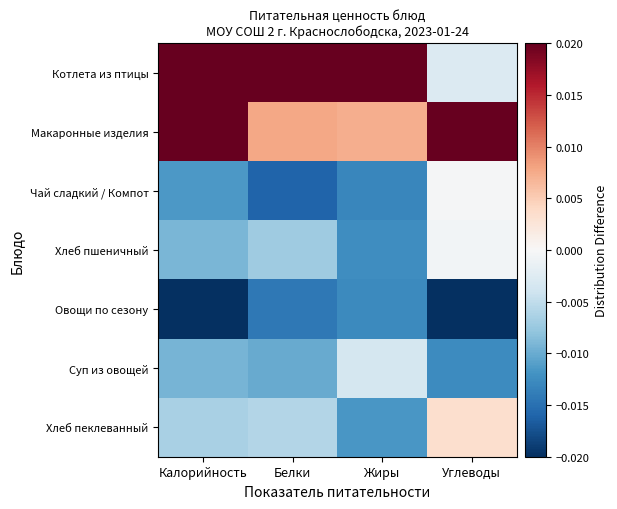

How many distinct data groups are displayed?

7